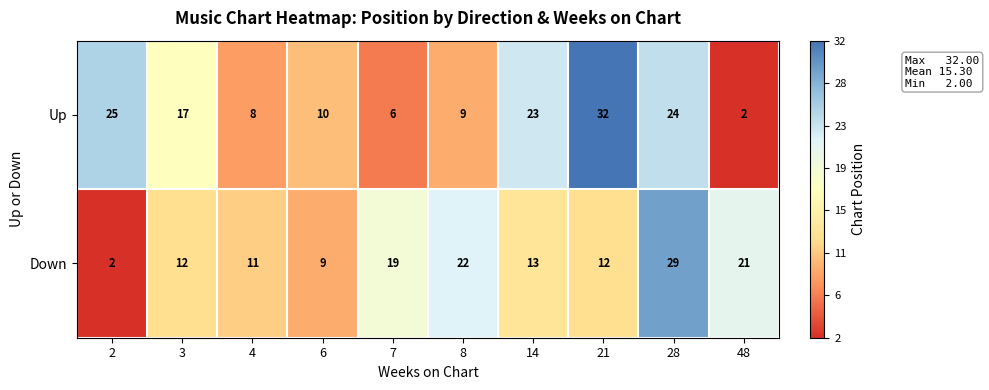

What is the difference between the highest and lowest values at 48?

19